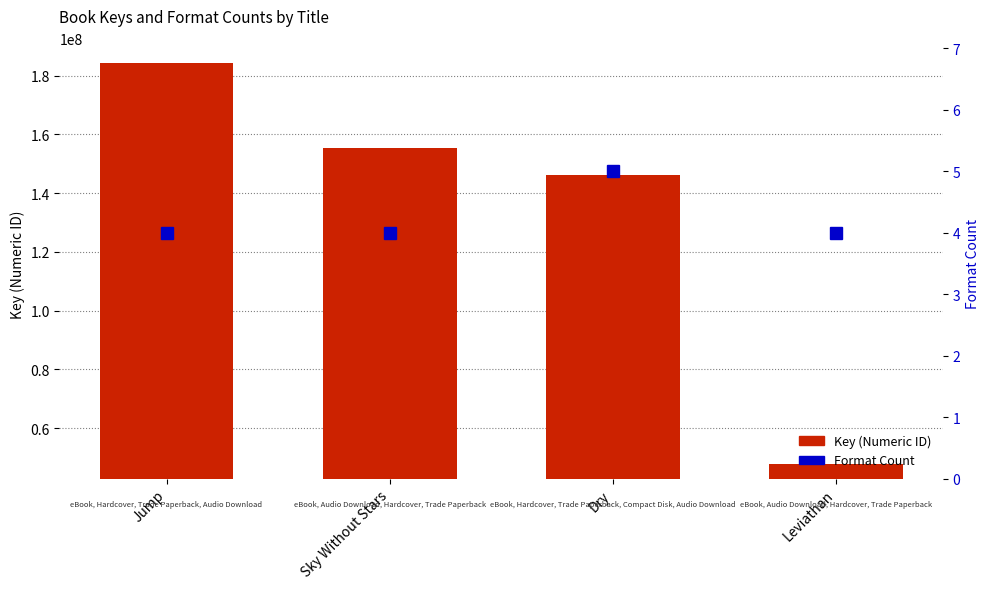

The value of Key at Sky Without Stars is 31437067. True or false?

False